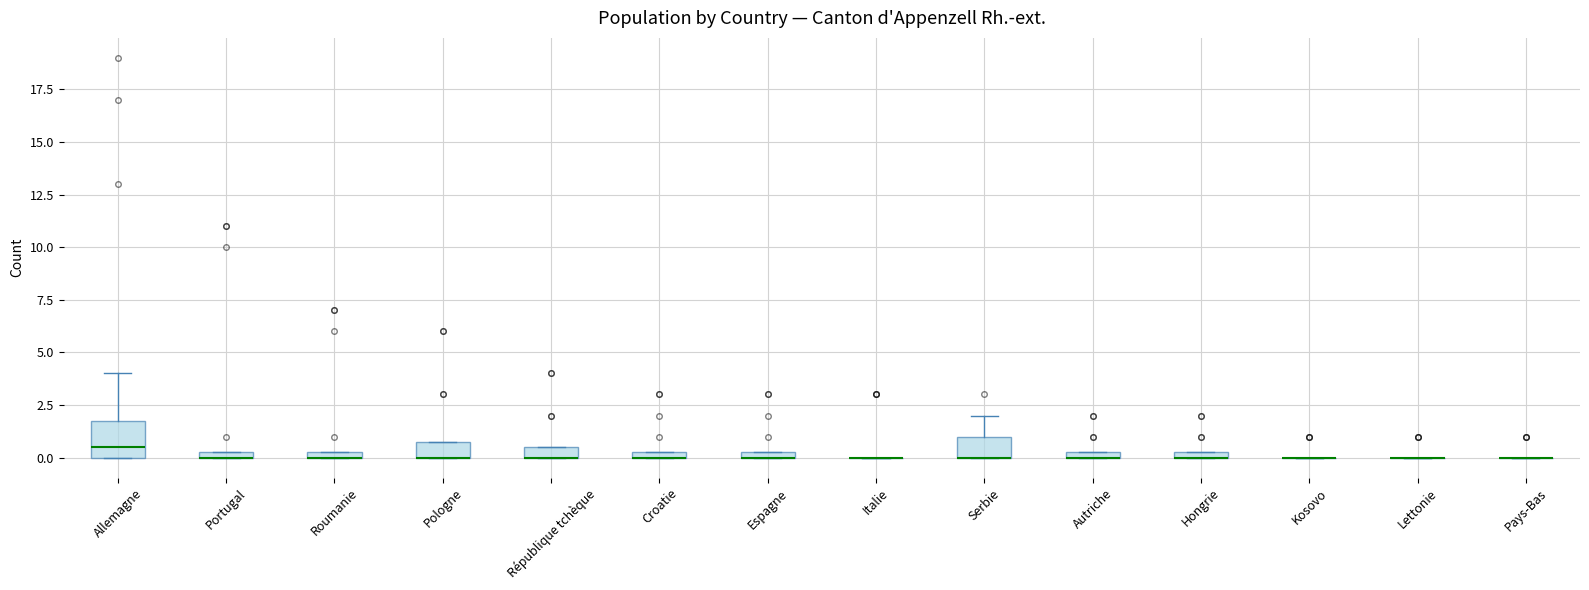

Which box is the tallest, from its lower edge to its upper edge?

Allemagne